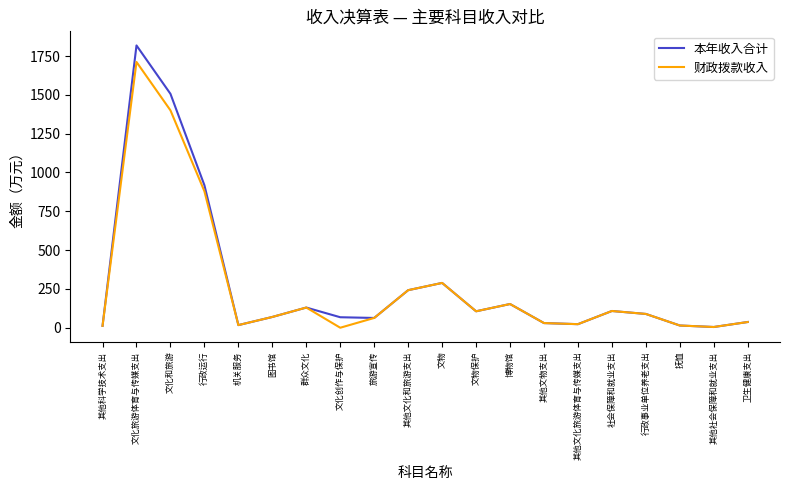

Rank the series by their maximum value, from lowest to highest.

财政拨款收入, 本年收入合计